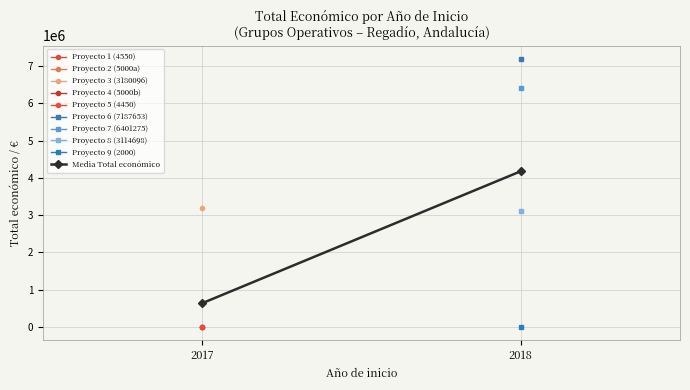

How many distinct data groups are displayed?

1